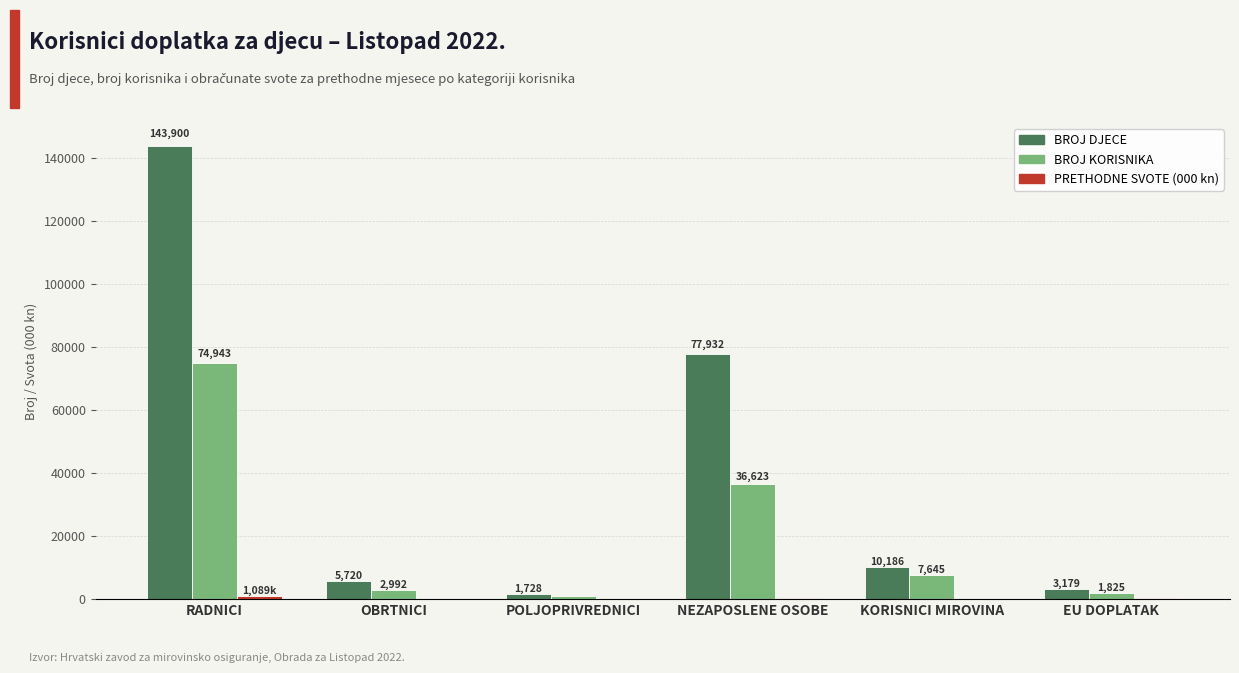

The BROJ DJECE series shows 88200.1 at RADNICI. True or false?

False